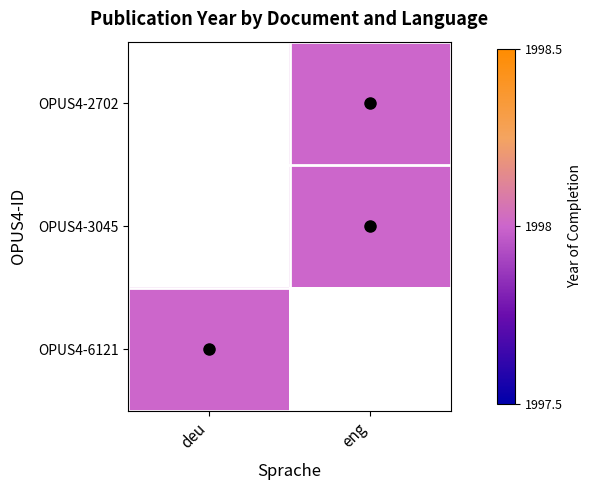

How many positive values does the OPUS4-3045 series have?

1